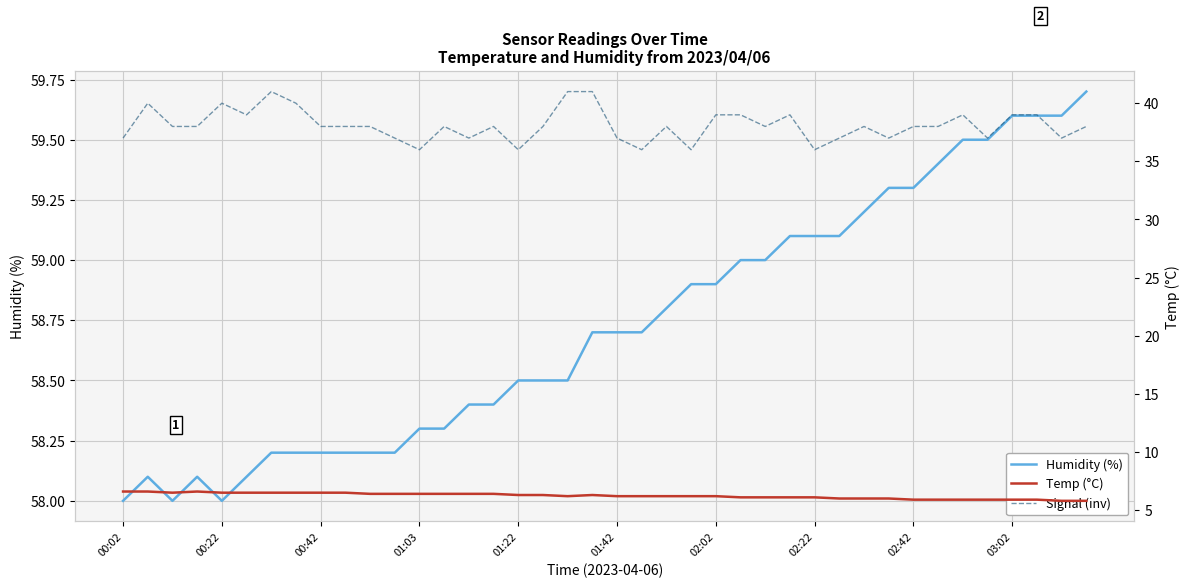

What is the lowest value of the Humidity (%) series?

58.0